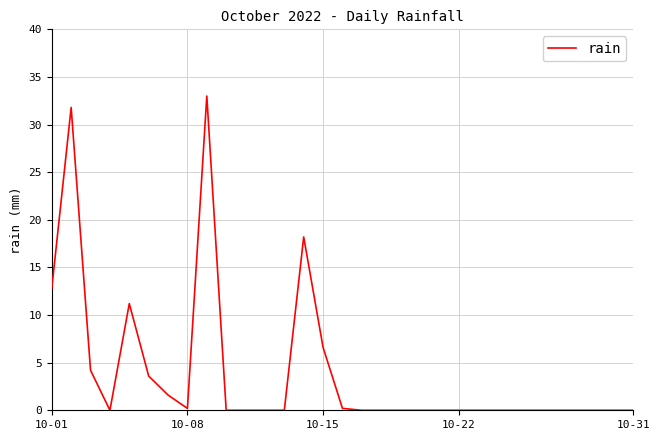

What is the greatest value displayed?

33.0